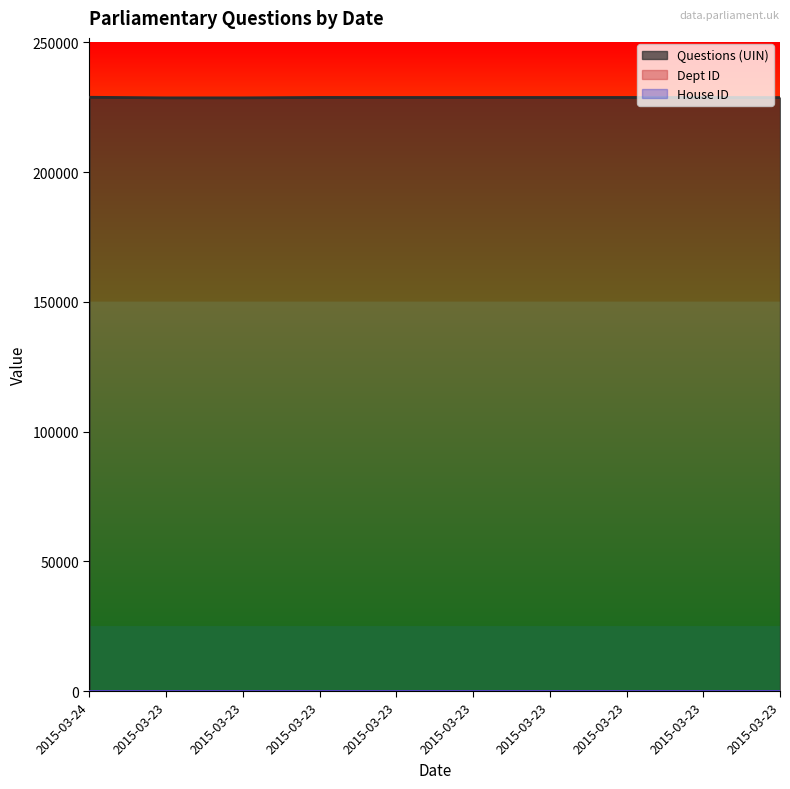

At which label does Questions (UIN) first exceed 228807?

2015-03-24